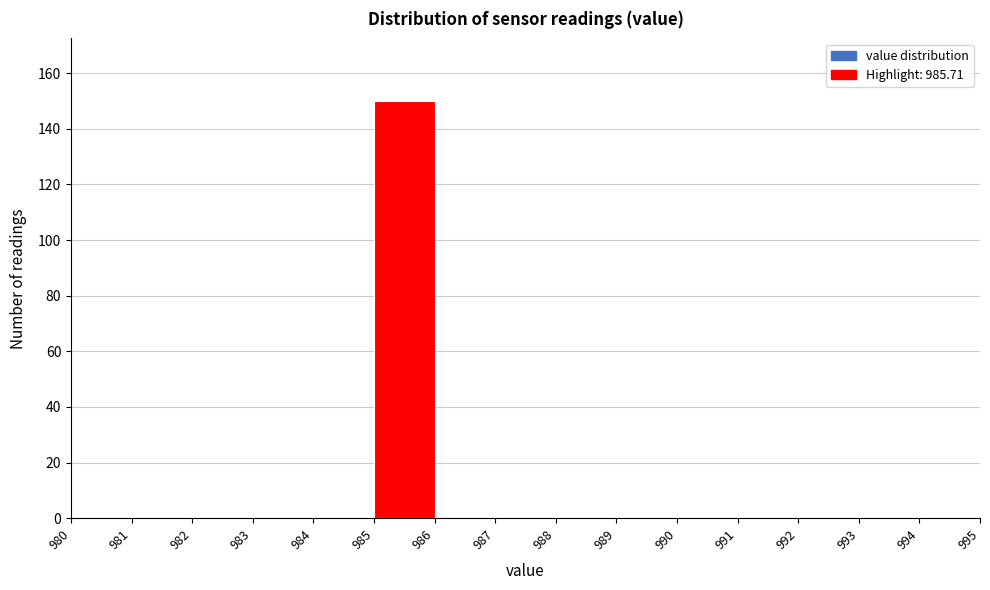

Reading left to right, transcribe this chart: for each bar, give the range it covers on the x-axis and its height. The values are not printed on the chart, so give them approximately, as read against the axis.

980 to 981: 0
981 to 982: 0
982 to 983: 0
983 to 984: 0
984 to 985: 0
985 to 986: 150
986 to 987: 0
987 to 988: 0
988 to 989: 0
989 to 990: 0
990 to 991: 0
991 to 992: 0
992 to 993: 0
993 to 994: 0
994 to 995: 0